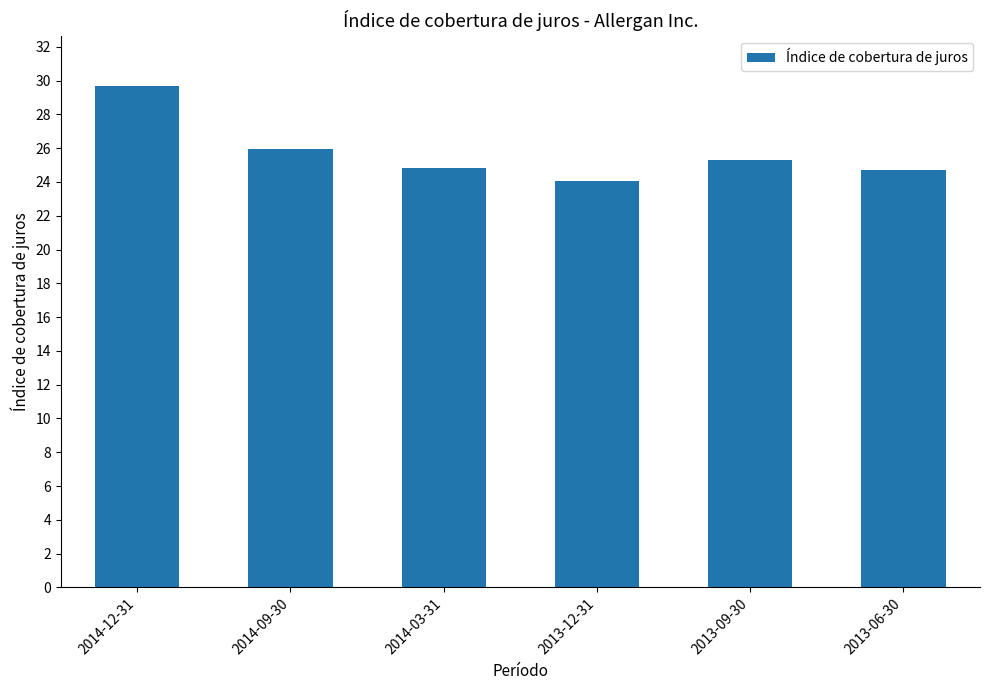

What value does the data have at 2014-03-31?

24.8